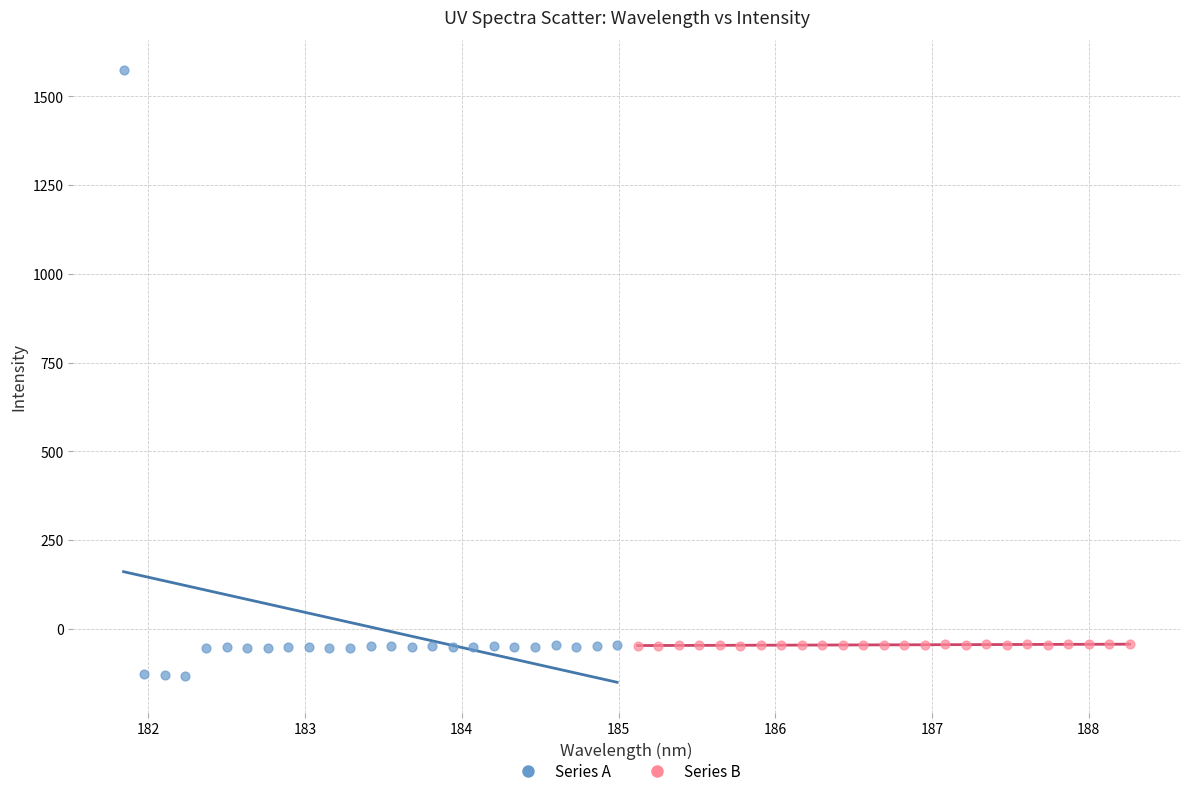

Which series reaches the minimum Y coordinate?

Series A